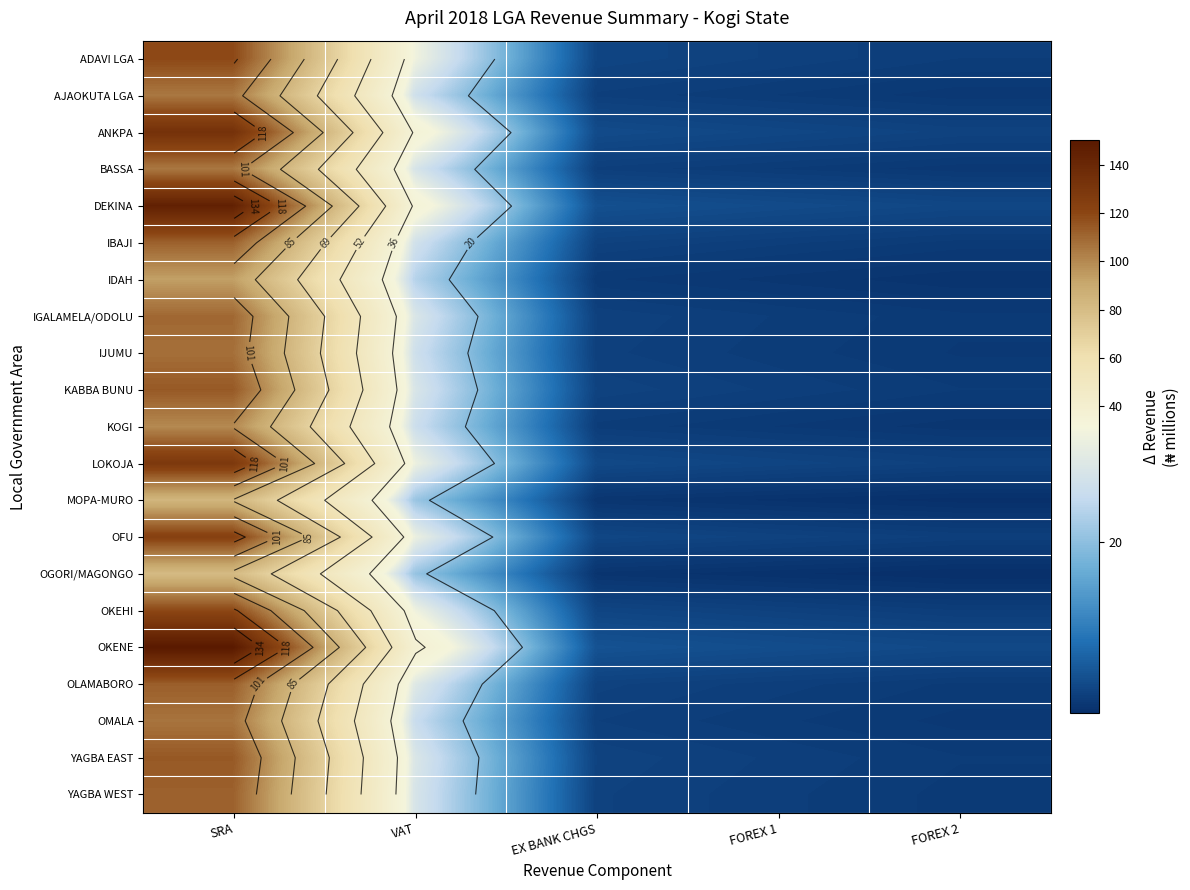

What is the difference between the OFU values at VAT and FOREX 1?

24.5